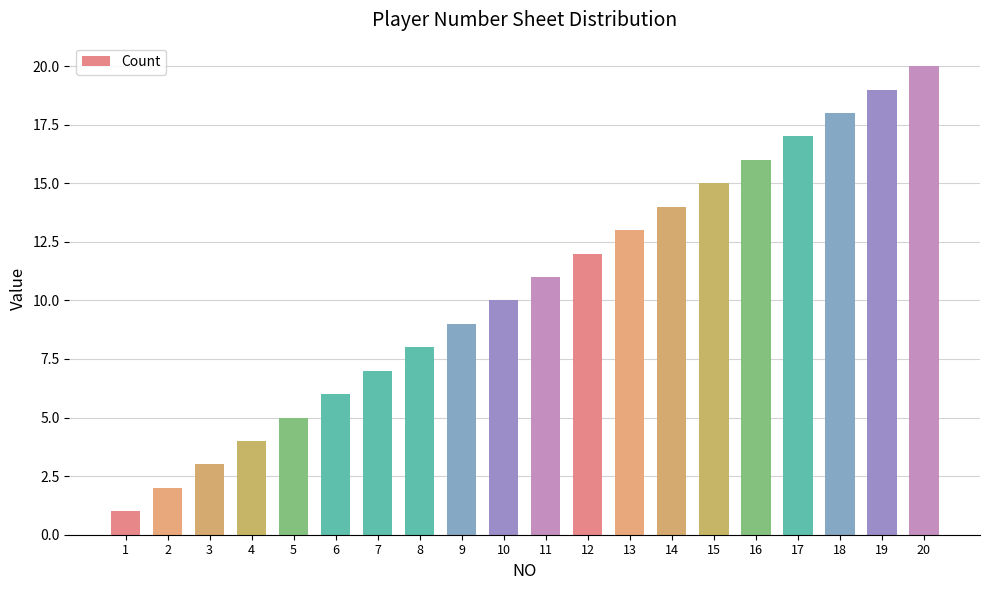

What is the sum of all values?

210